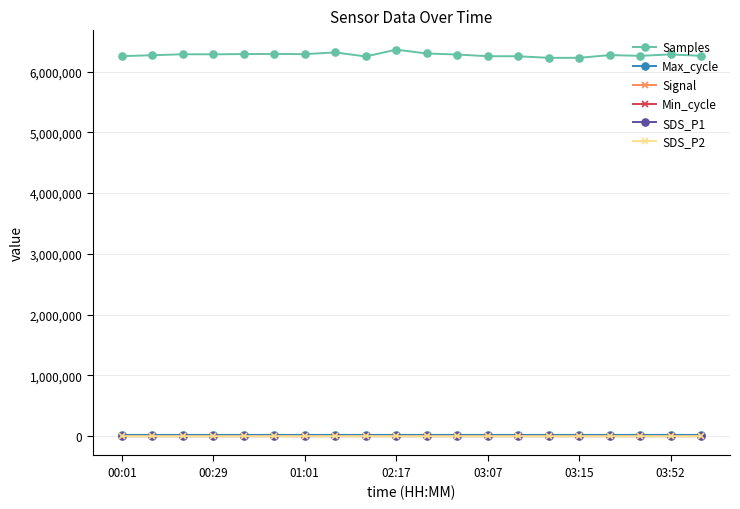

At how many categories does at least one series exceed 4200265?

20